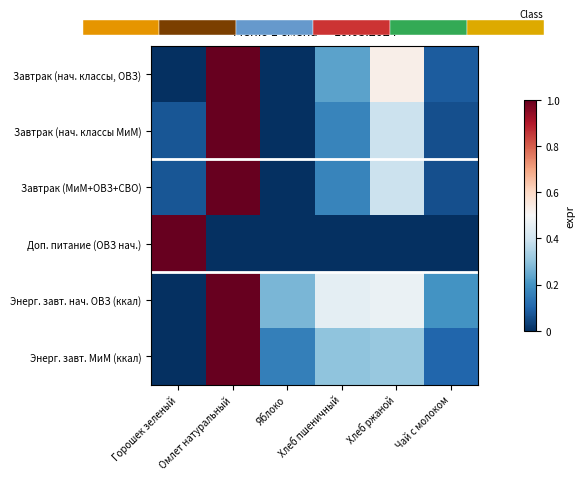

Reading left to right, what are all the values shown in this chart?

Завтрак (нач. классы, ОВЗ): Горошек зеленый=0.0	Омлет натуральный=1.0	Яблоко=0.0	Хлеб пшеничный=0.2	Хлеб ржаной=0.5	Чай с молоком=0.1
Завтрак (нач. классы МиМ): Горошек зеленый=0.1	Омлет натуральный=1.0	Яблоко=0.0	Хлеб пшеничный=0.2	Хлеб ржаной=0.4	Чай с молоком=0.1
Завтрак (МиМ+ОВЗ+СВО): Горошек зеленый=0.1	Омлет натуральный=1.0	Яблоко=0.0	Хлеб пшеничный=0.2	Хлеб ржаной=0.4	Чай с молоком=0.1
Доп. питание (ОВЗ нач.): Горошек зеленый=1.0	Омлет натуральный=0.0	Яблоко=0.0	Хлеб пшеничный=0.0	Хлеб ржаной=0.0	Чай с молоком=0.0
Энерг. завт. нач. ОВЗ (ккал): Горошек зеленый=0.0	Омлет натуральный=1.0	Яблоко=0.3	Хлеб пшеничный=0.4	Хлеб ржаной=0.5	Чай с молоком=0.2
Энерг. завт. МиМ (ккал): Горошек зеленый=0.0	Омлет натуральный=1.0	Яблоко=0.2	Хлеб пшеничный=0.3	Хлеб ржаной=0.3	Чай с молоком=0.1